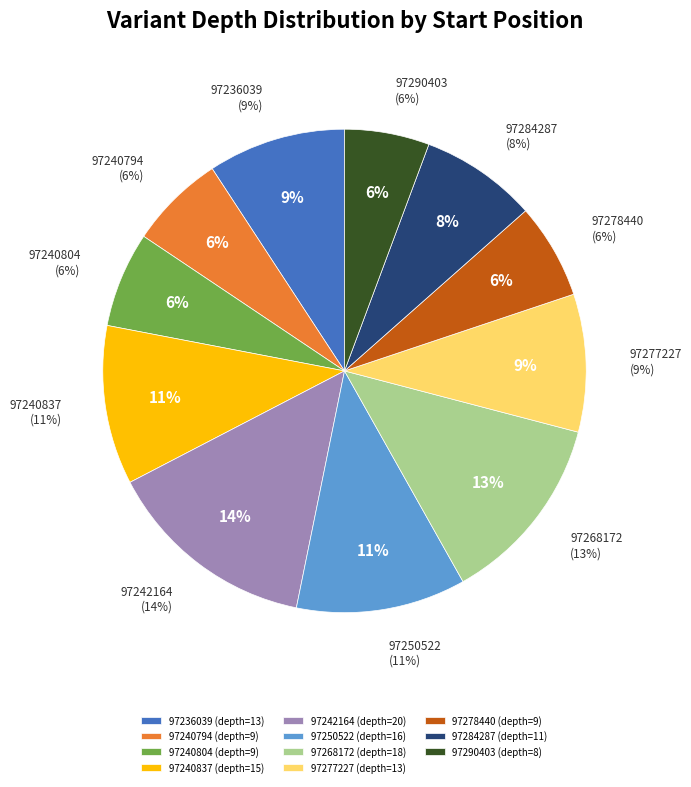

To the nearest percent, what percentage of the pie is 97240804?

6%